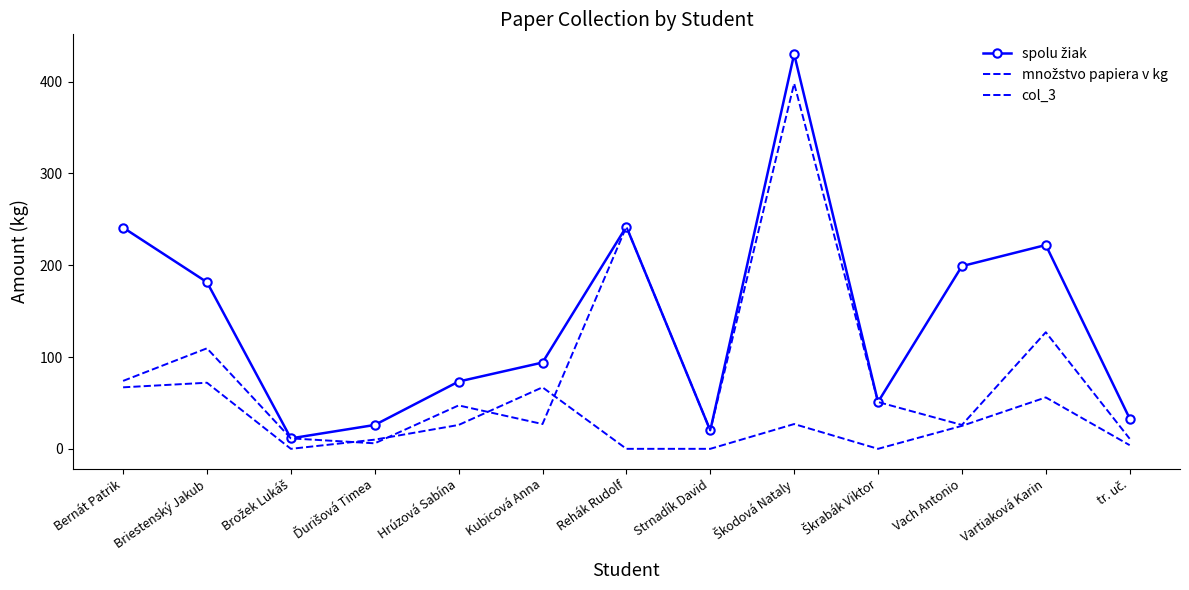

At which label does množstvo papiera v kg first exceed 47?

Bernát Patrik